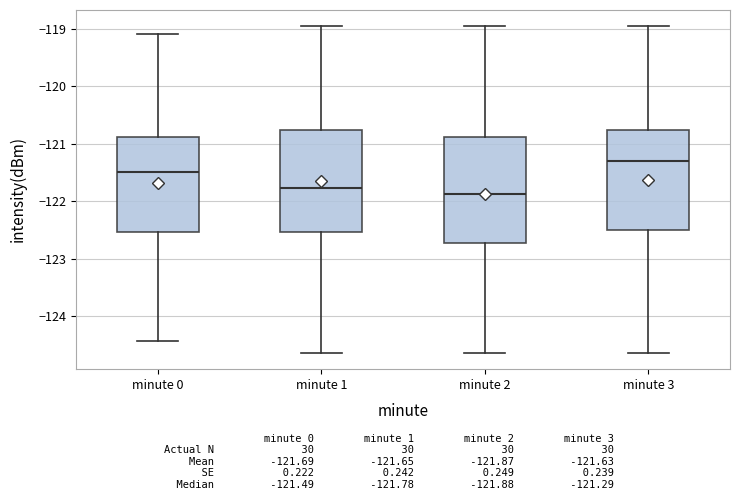

Reading left to right, read every box against the y-axis: the position of its median line, the range the box covers, and the ends of its whiskers. The values are not printed on the chart, so give them approximately, as read against the axis.

minute 0: median -121.5, box -122.5 to -120.9, whiskers -124.4 to -119.1
minute 1: median -121.8, box -122.5 to -120.8, whiskers -124.6 to -119.0
minute 2: median -121.9, box -122.7 to -120.9, whiskers -124.6 to -119.0
minute 3: median -121.3, box -122.5 to -120.8, whiskers -124.6 to -119.0